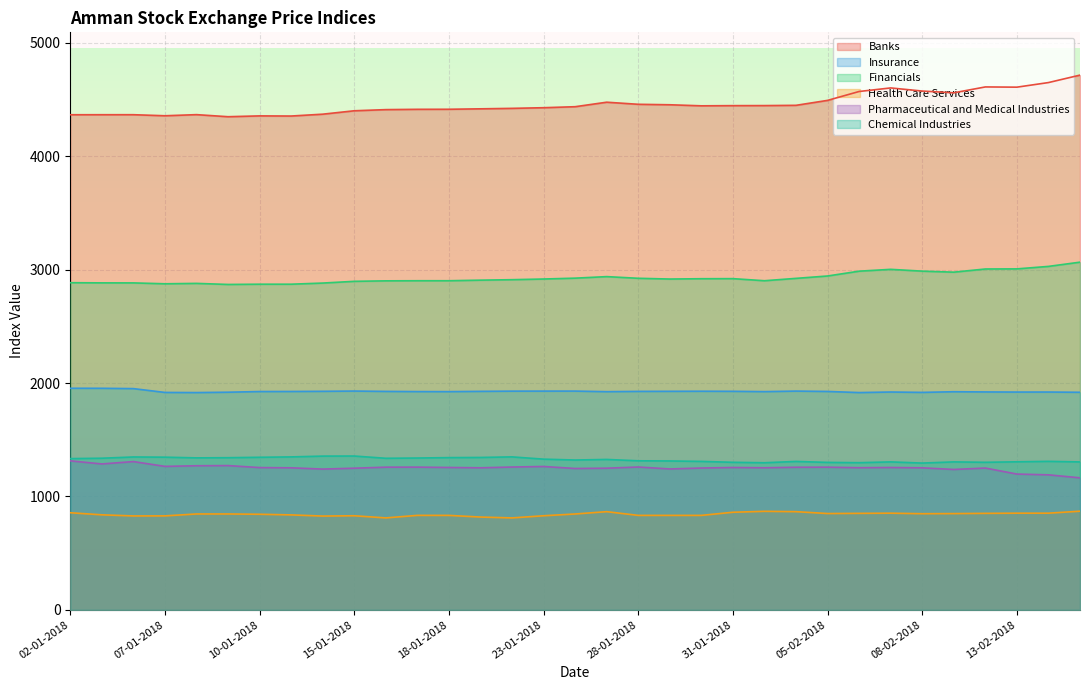

The value of Insurance at 15-01-2018 is 2829.3. True or false?

False